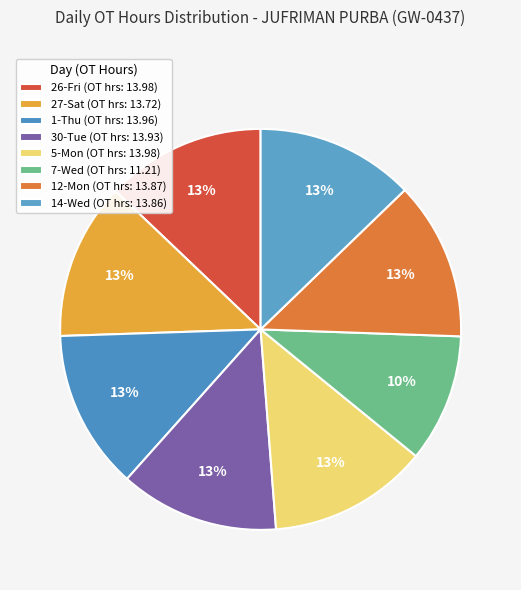

To the nearest percent, what percentage of the pie is 7-Wed?

10%